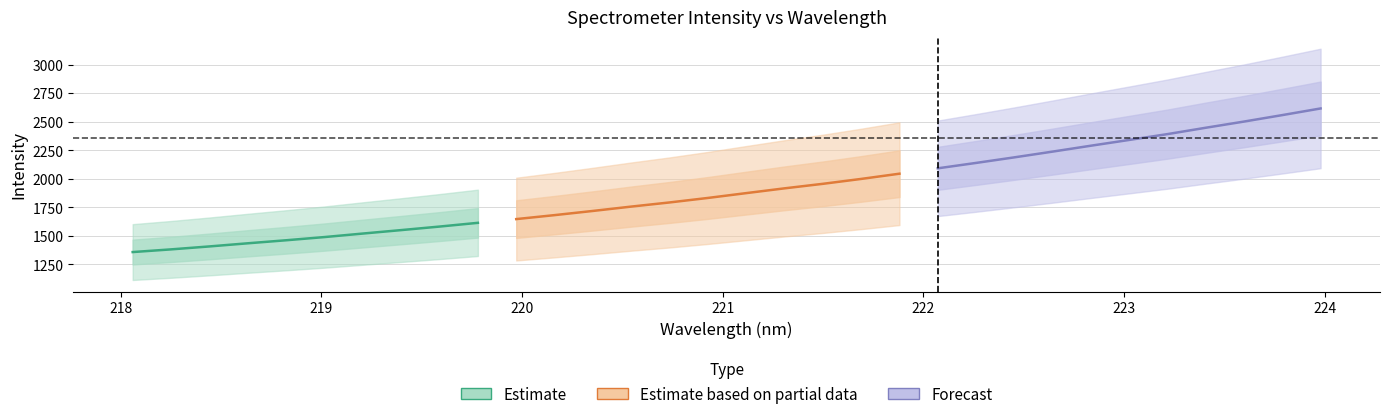

True or false: y has more than 1 points higher than both neighbors.

False